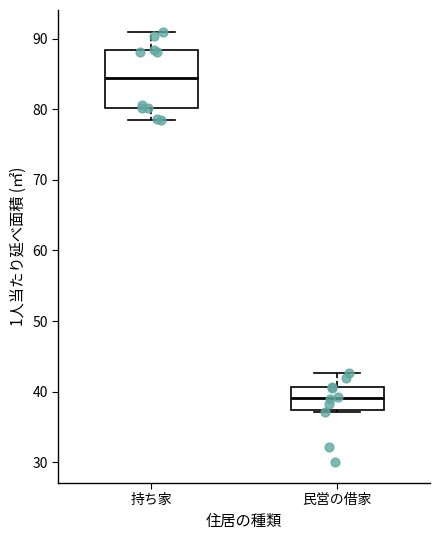

Where is the upper edge of the box for 民営の借家 on the y-axis? The values are not printed on the chart, so give them approximately, as read against the axis.

41